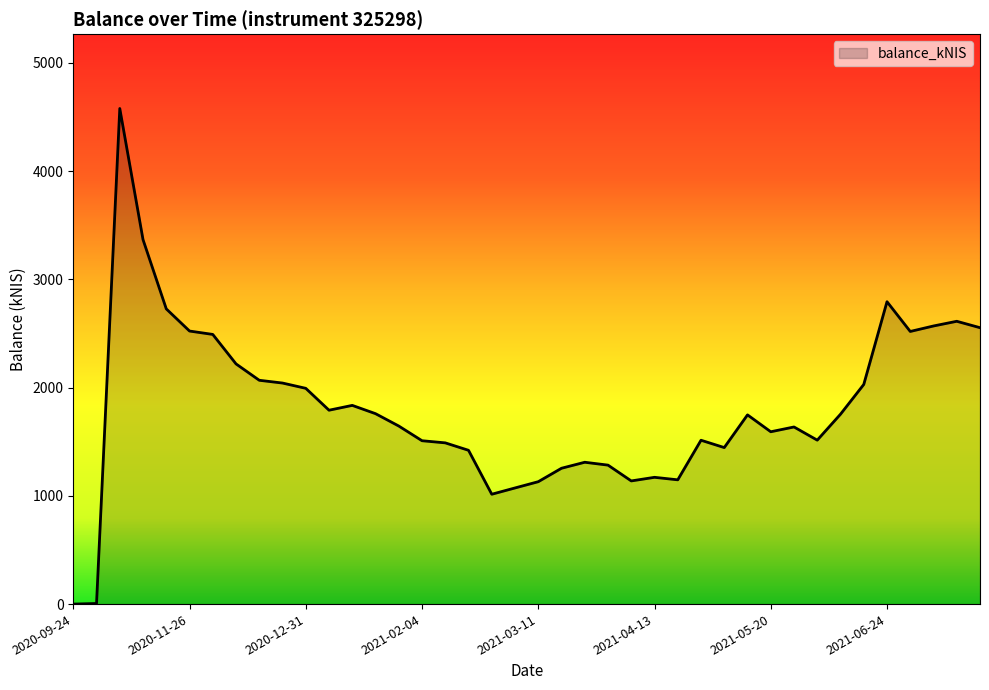

Does the chart display data point markers on the line(s)?

No